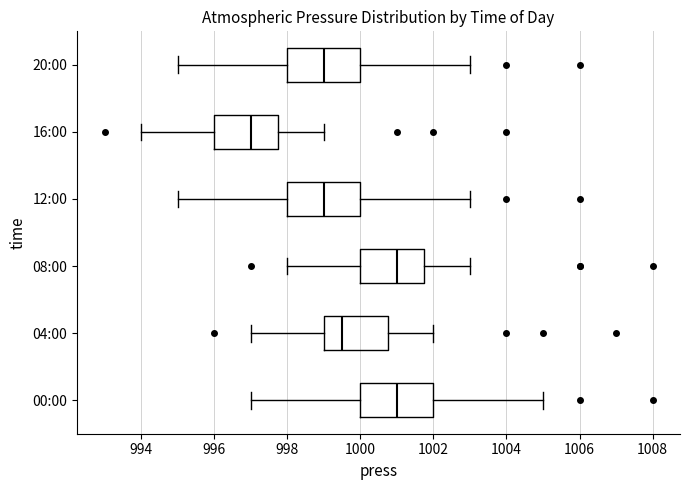

Reading bottom to top, read every box against the x-axis: the position of its median line, the range the box covers, and the ends of its whiskers. The values are not printed on the chart, so give them approximately, as read against the axis.

00:00: median 1001.0, box 1000.0 to 1002.0, whiskers 997.0 to 1005.0
04:00: median 999.6, box 999.0 to 1000.8, whiskers 997.0 to 1002.0
08:00: median 1001.0, box 1000.0 to 1001.8, whiskers 998.0 to 1003.0
12:00: median 999.0, box 998.0 to 1000.0, whiskers 995.0 to 1003.0
16:00: median 997.0, box 996.0 to 997.8, whiskers 994.0 to 999.0
20:00: median 999.0, box 998.0 to 1000.0, whiskers 995.0 to 1003.0